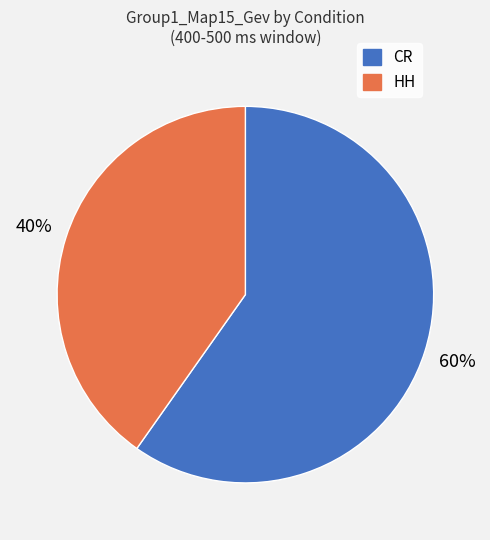

How many slices are in this pie chart?

2